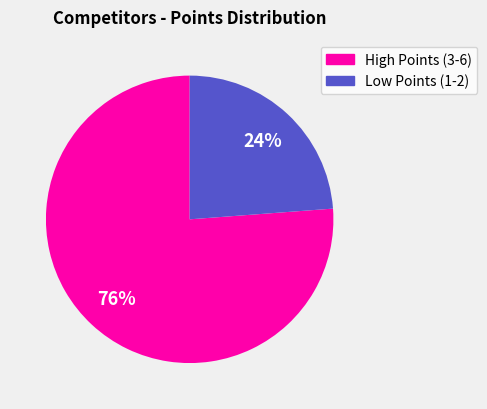

Is there any slice that represents more than half of the pie?

Yes